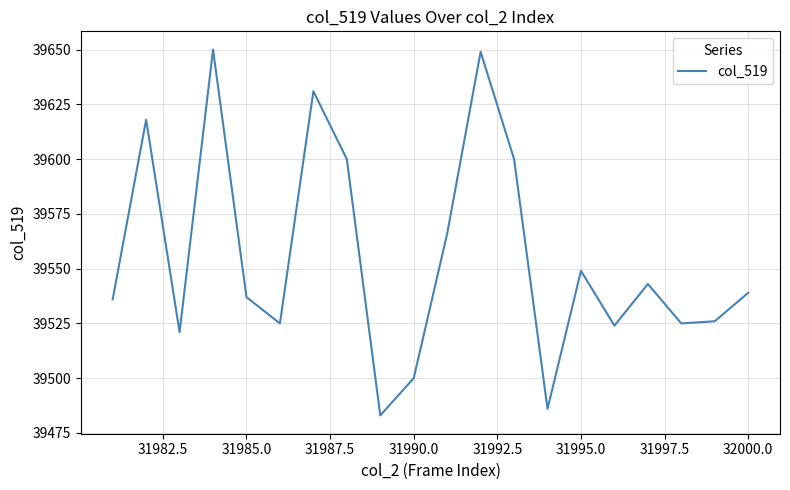

What is the greatest value displayed?

39650